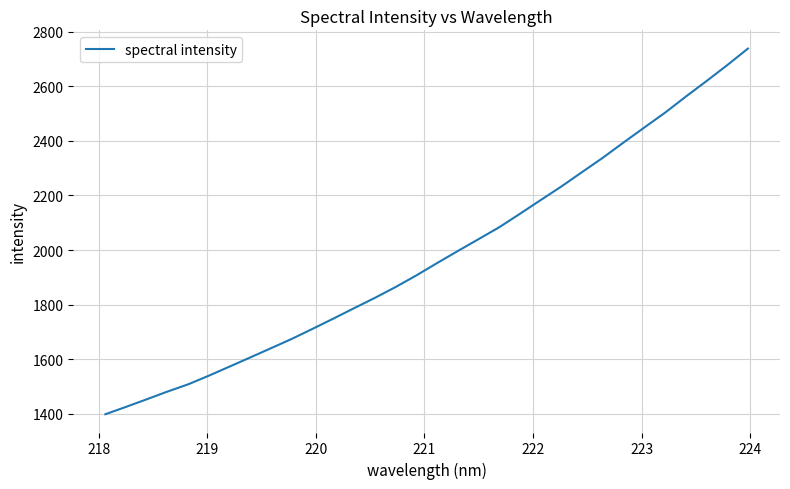

What is the difference between the maximum and minimum values?

1338.7